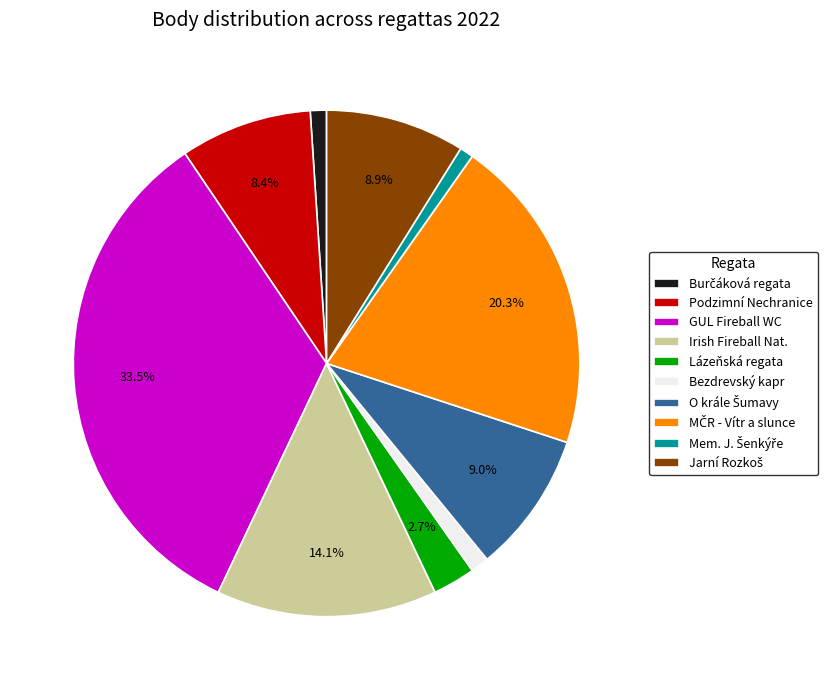

How much of the chart is everything except GUL Fireball WC?

66.5%